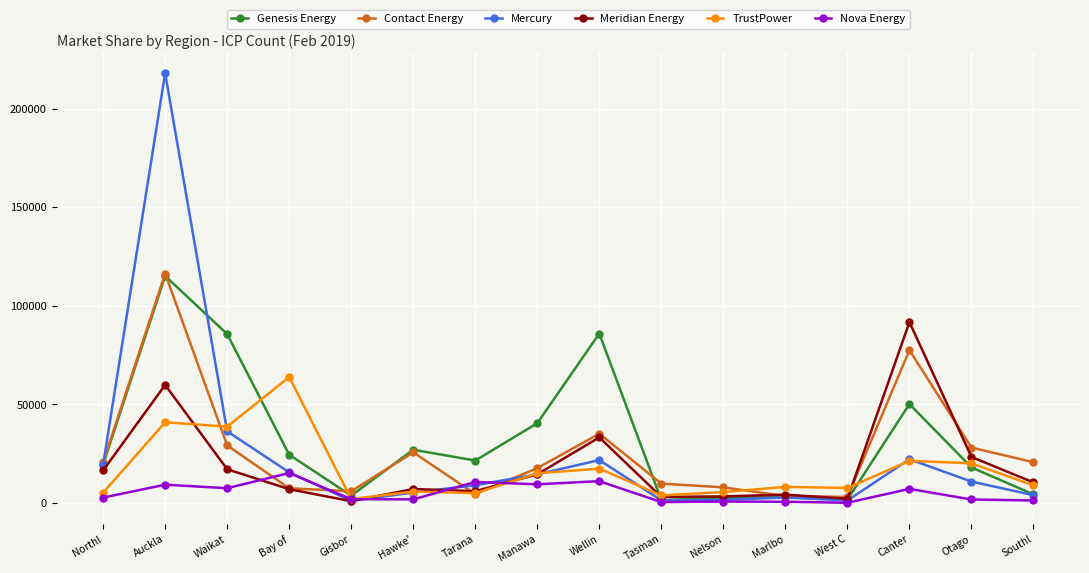

Where does the Mercury series first go above 10867?

Northl